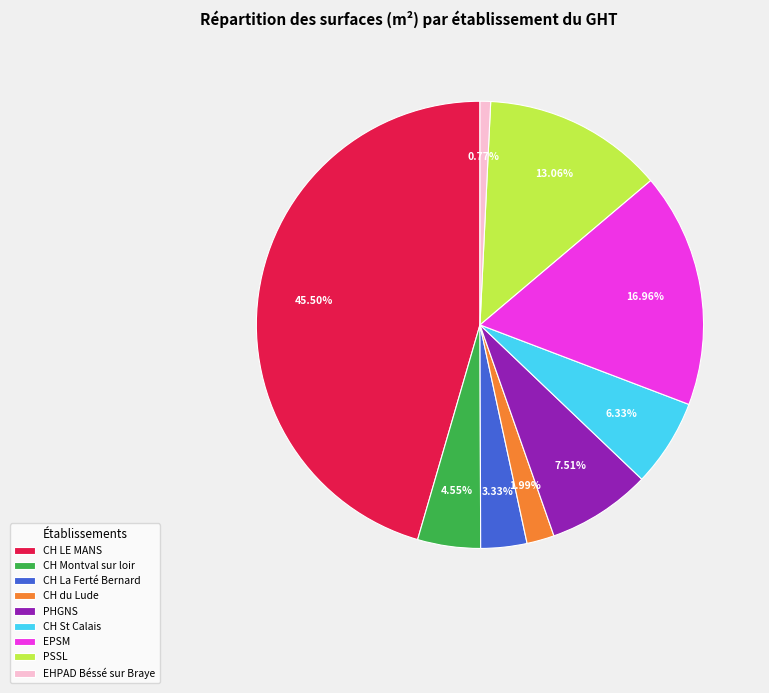

The CH St Calais slice represents 15% of the pie. True or false?

False